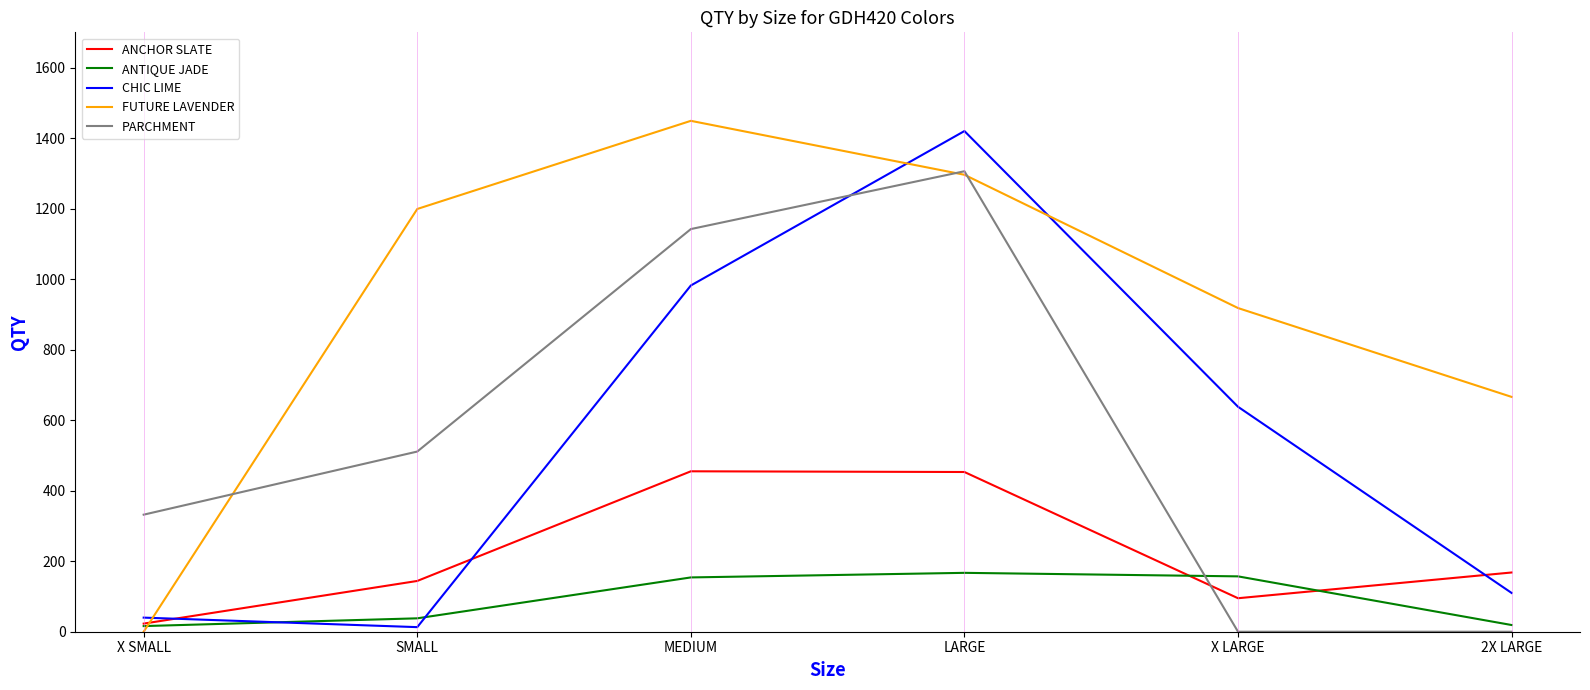

Count the number of categories in the chart.

6